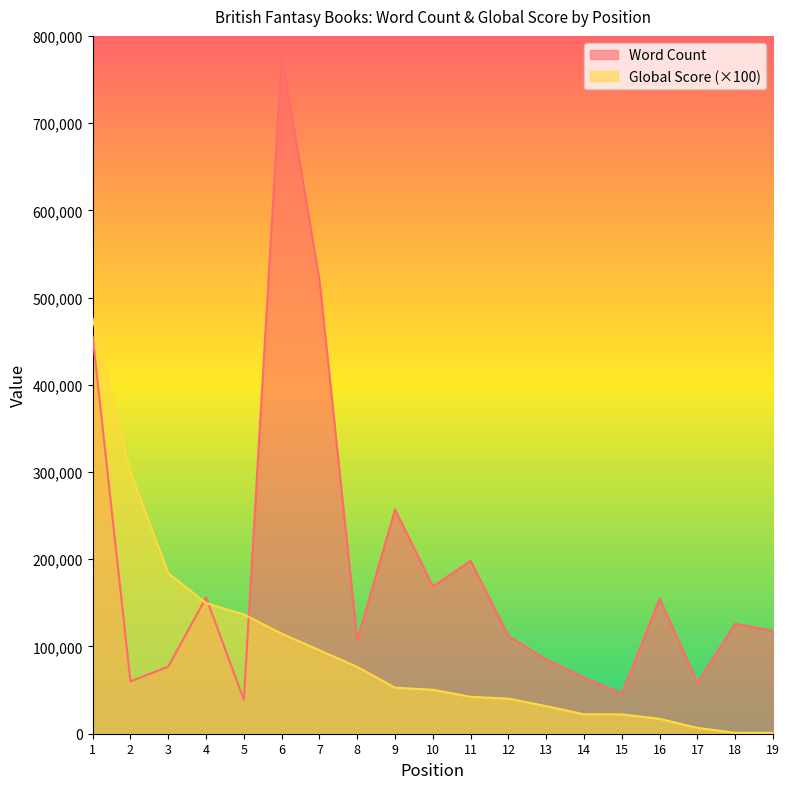

Rank the series by their maximum value, from highest to lowest.

Word Count, Global Score (×100)